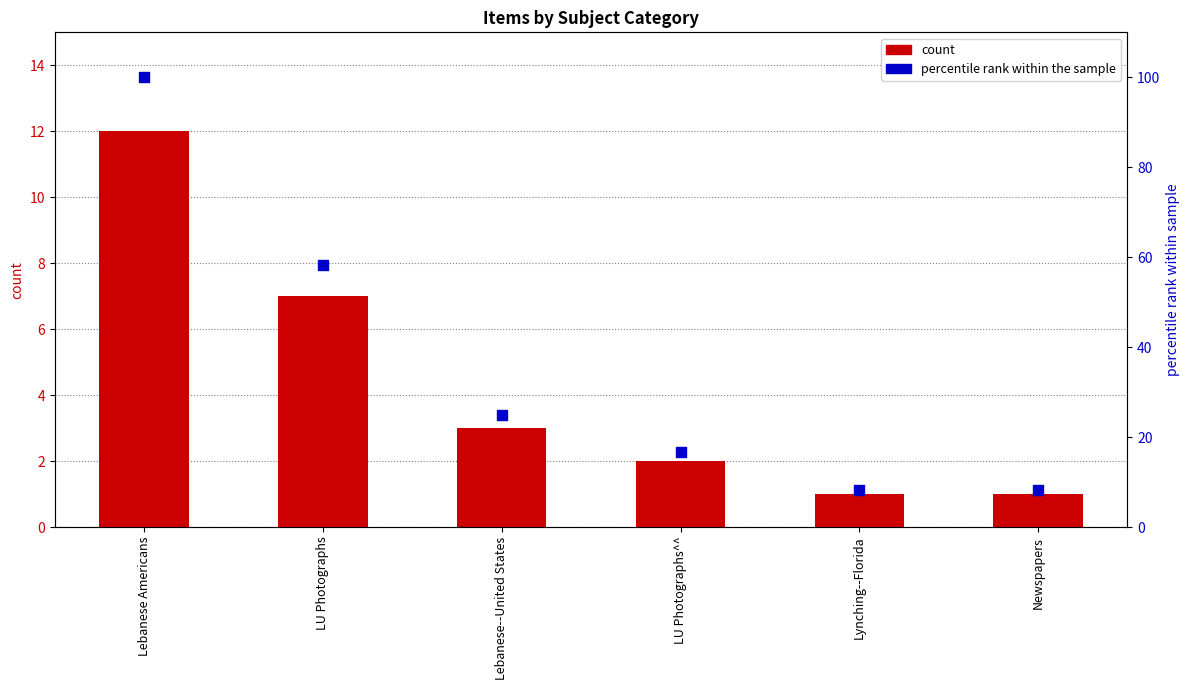

At how many categories does at least one series exceed 48?

2